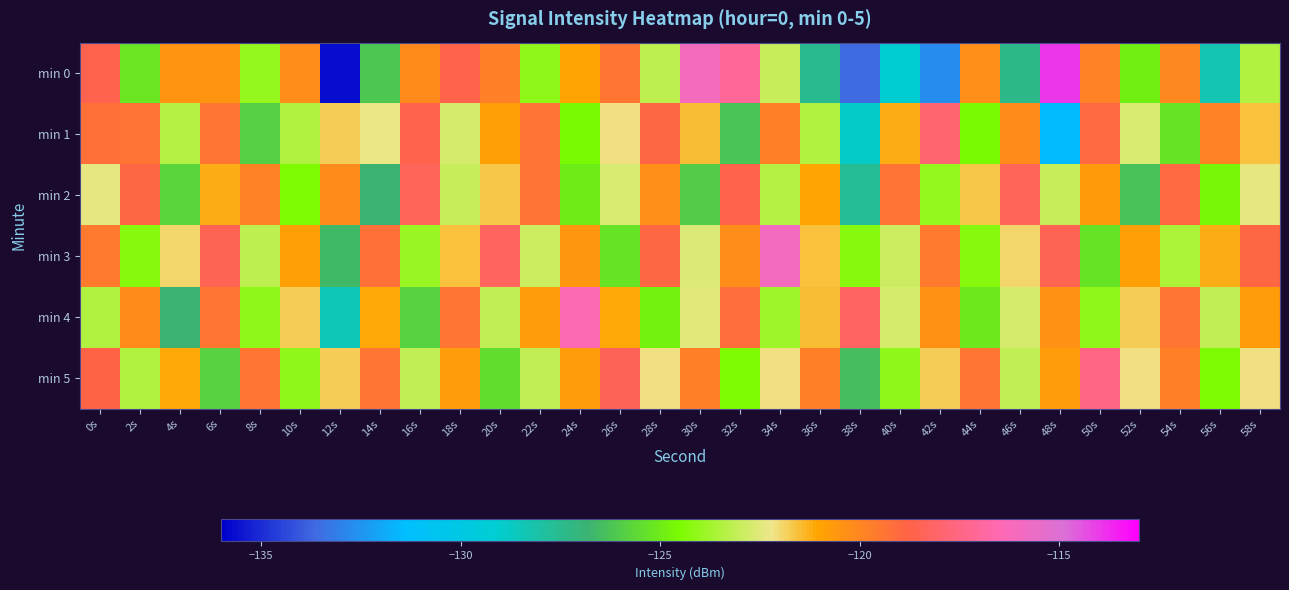

Which has a higher value, 44s or 2s?

44s